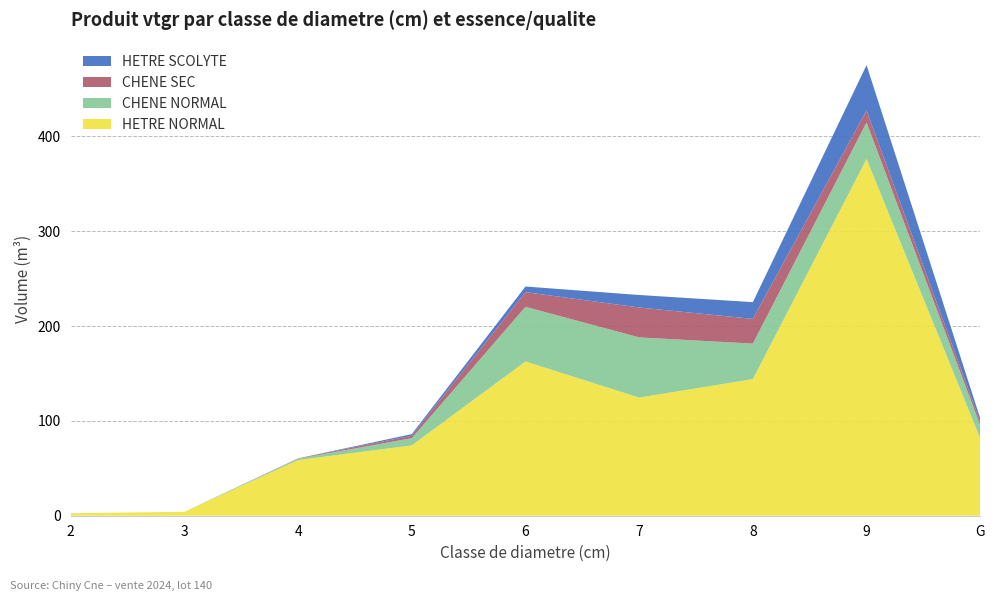

Reading left to right, what are all the values shown in this chart?

HETRE NORMAL: 2.6	4.1	58.7	74.1	162.6	124.6	144.0	376.2	81.6
CHENE NORMAL: 0.0	0.0	1.4	7.6	57.6	63.5	37.5	38.6	13.8
CHENE SEC: 0.0	0.0	0.4	2.6	15.5	31.5	26.1	12.5	3.6
HETRE SCOLYTE: 0.0	0.0	0.0	1.7	5.9	13.2	17.6	47.9	3.6